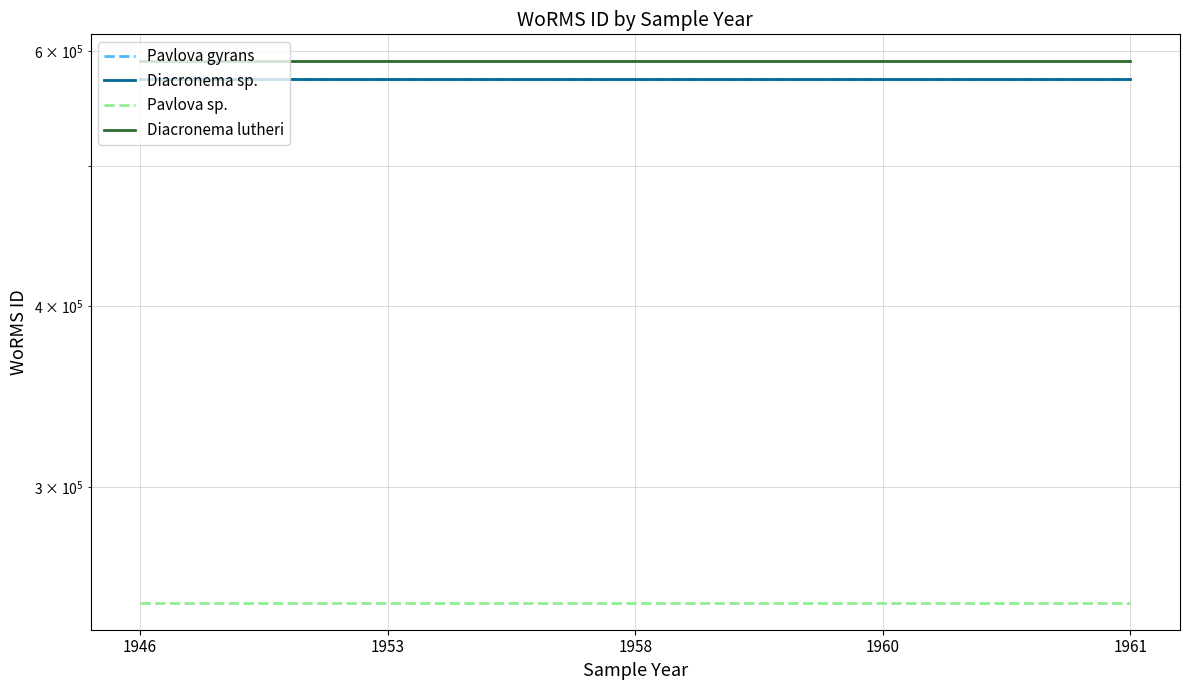

Which series has the largest range (max minus min)?

Pavlova gyrans